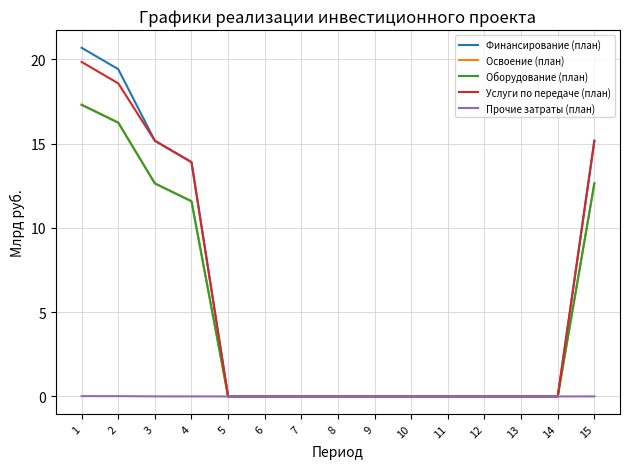

Which series has the largest range (max minus min)?

Финансирование (план)